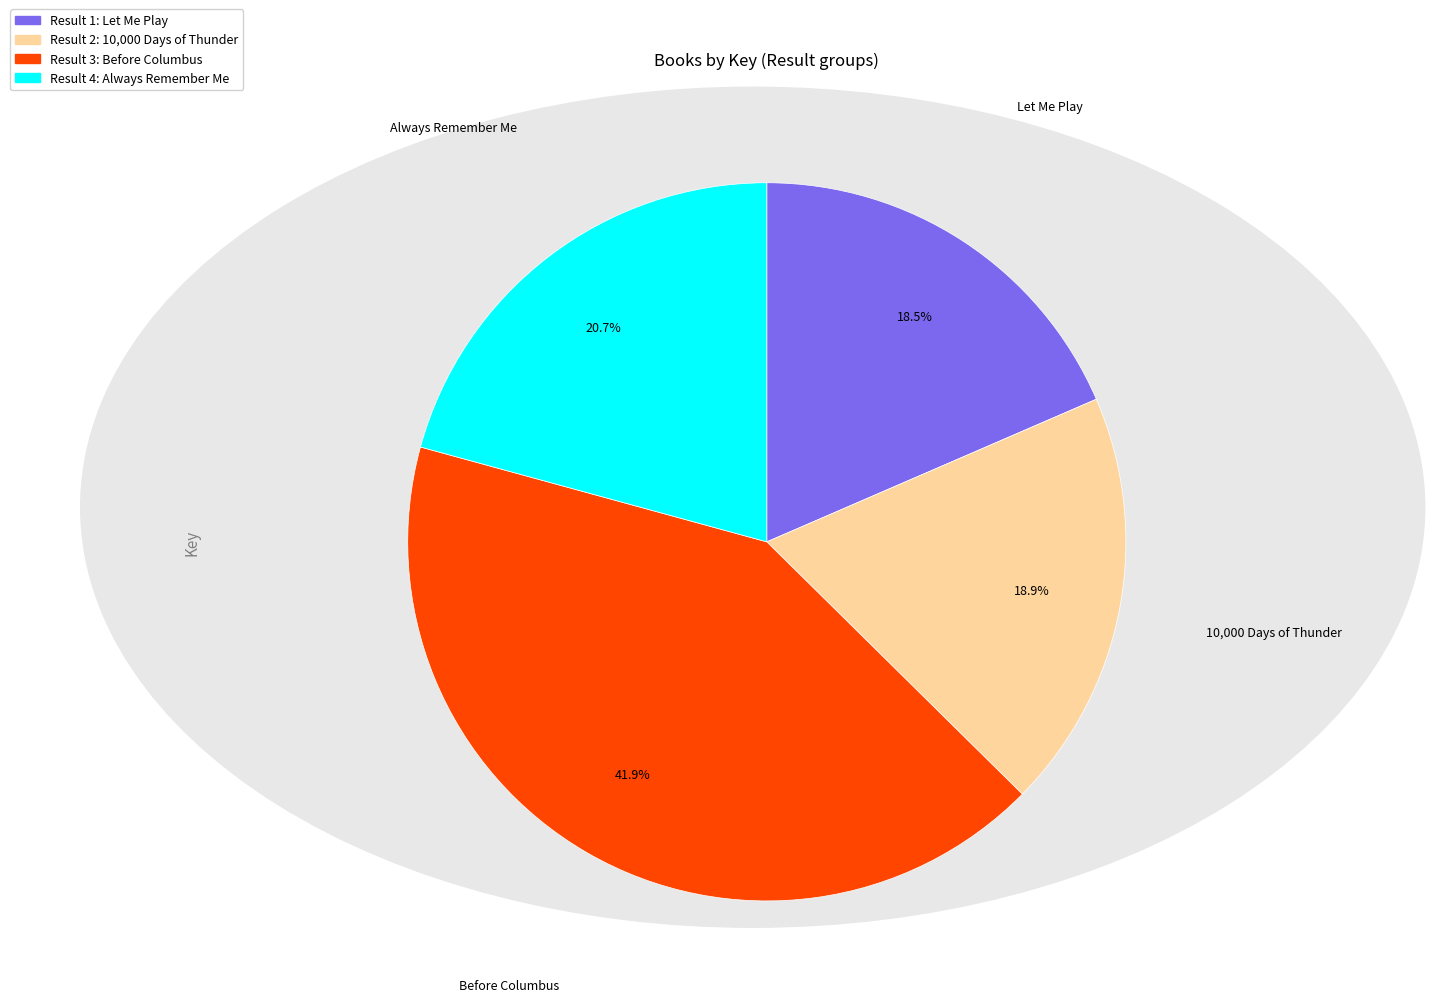

How many segments does this pie chart have?

4